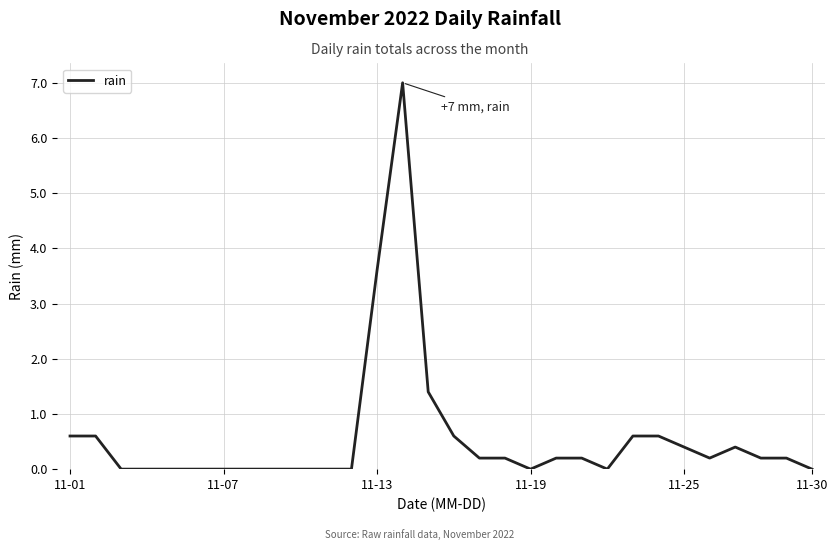

What is the sum of all values?

17.2